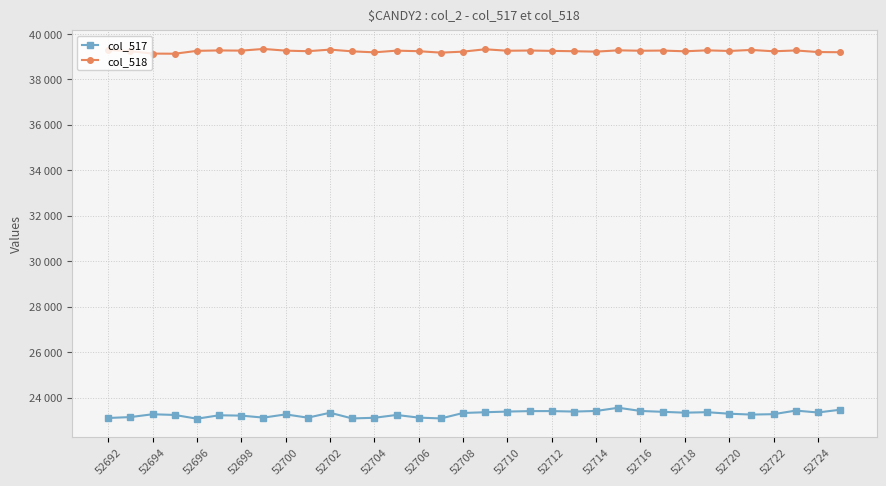

In col_518, how many points are higher than both neighbors (excluding endpoints)?

11